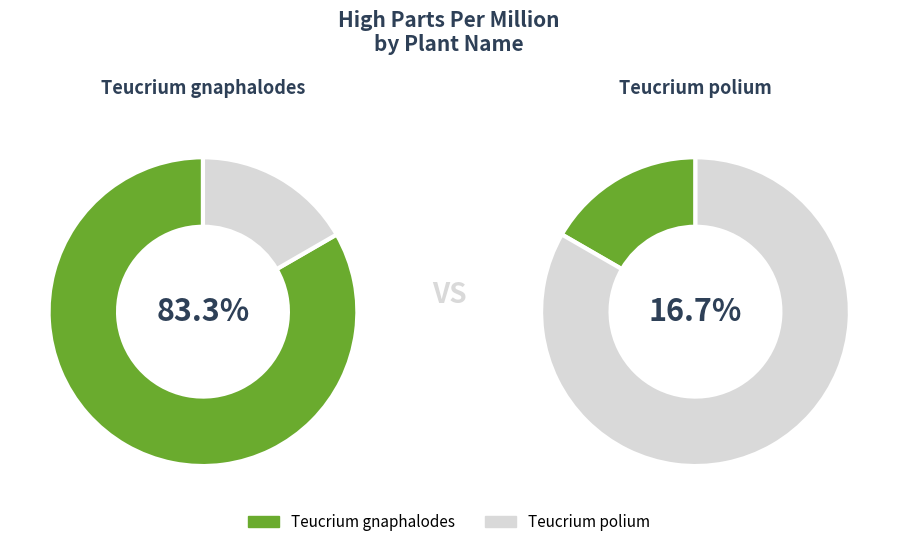

Does any single category account for the majority?

Yes